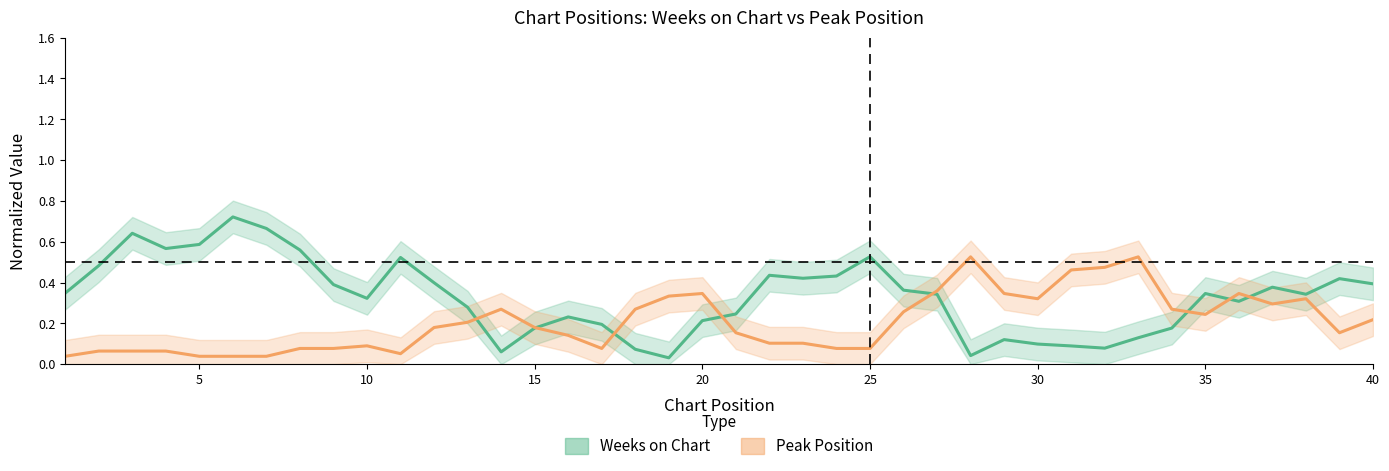

Is it true that Weeks on Chart equals 0.2 at 37?

False